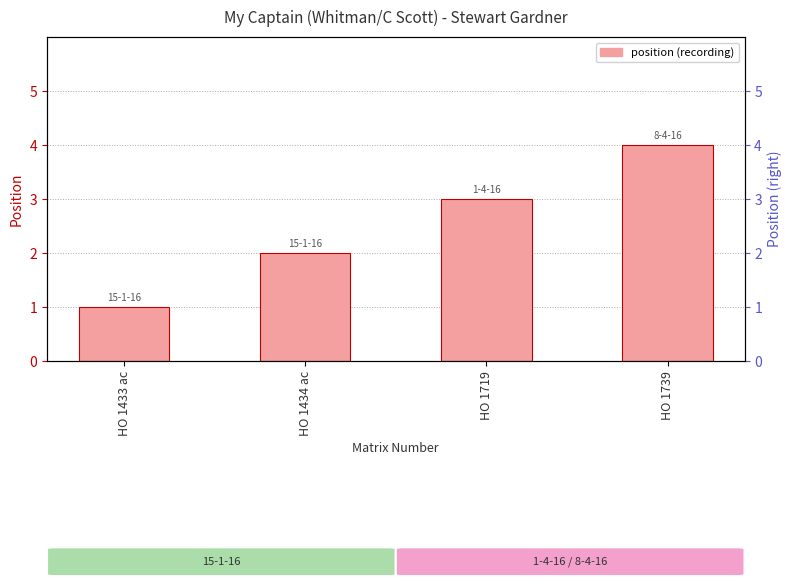

The value at HO 1719 is 1. True or false?

False